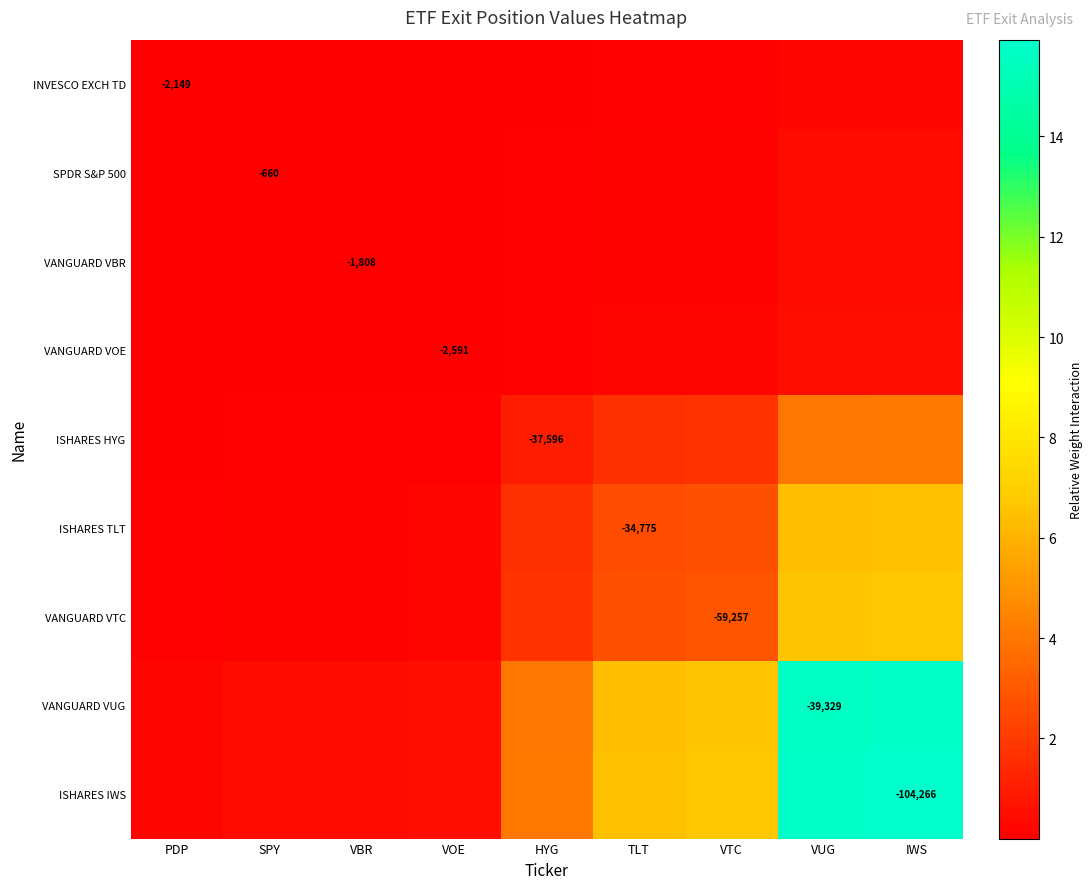

What is the greatest value displayed?

15.9